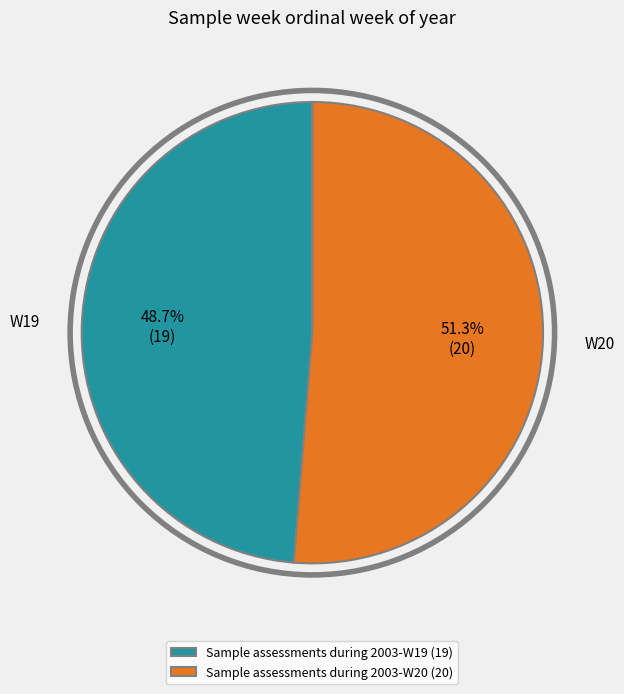

Is it true that Sample assessments during 2003-W19 is 49% of the pie?

True